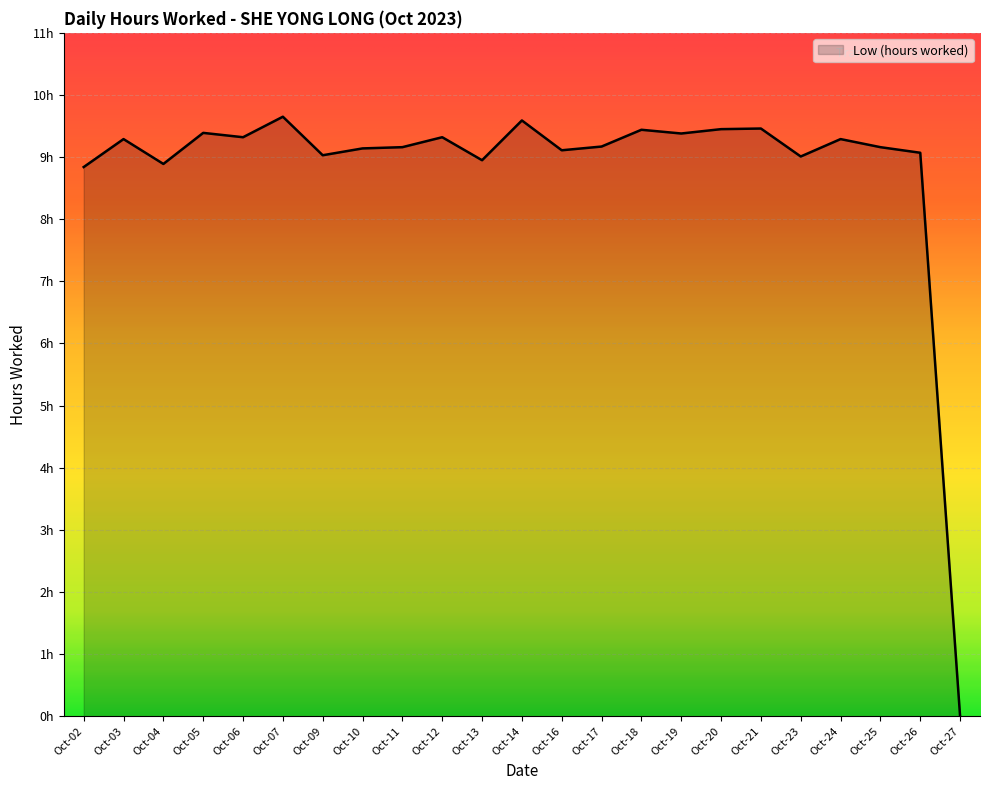

List the labels in order of value, smallest first.

Oct-27, Oct-02, Oct-04, Oct-13, Oct-23, Oct-09, Oct-26, Oct-16, Oct-10, Oct-11, Oct-25, Oct-17, Oct-03, Oct-24, Oct-06, Oct-12, Oct-19, Oct-05, Oct-18, Oct-20, Oct-21, Oct-14, Oct-07